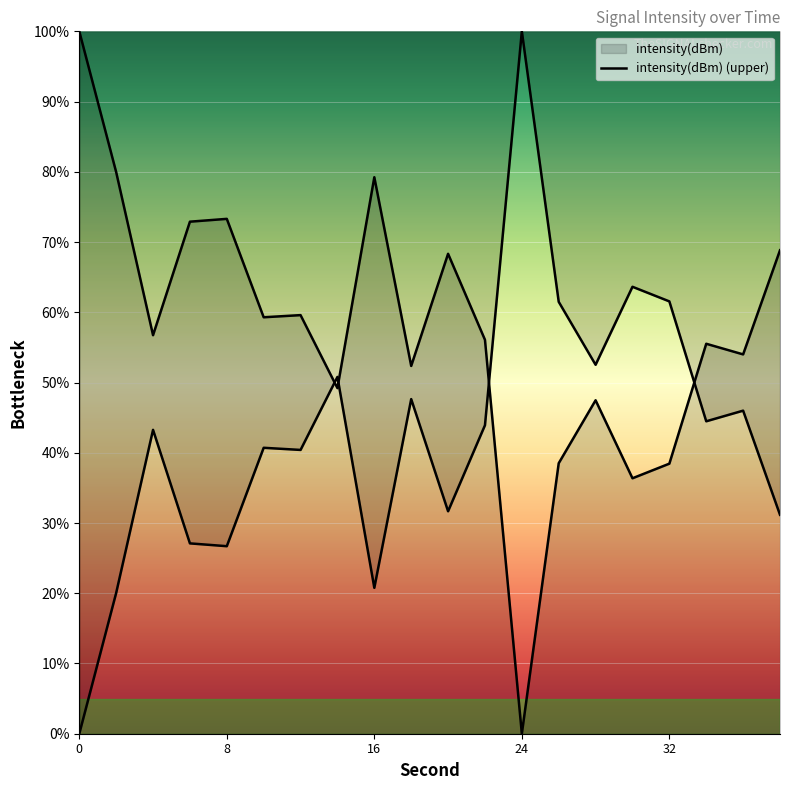

Does the chart display data point markers on the line(s)?

No